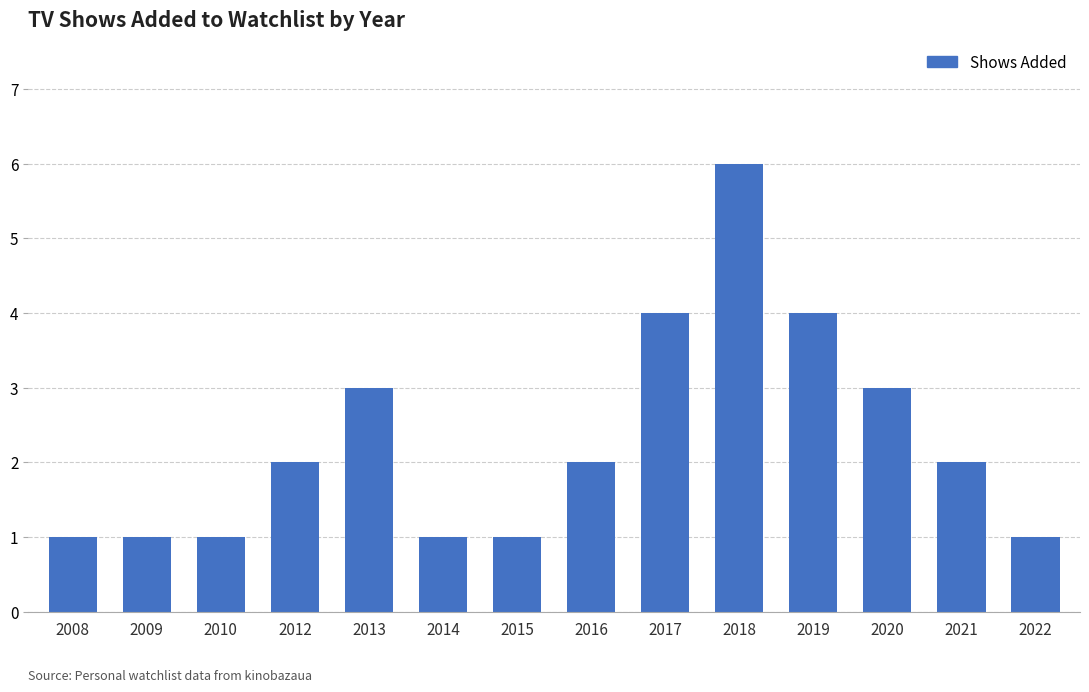

What is the minimum value shown in the chart?

1